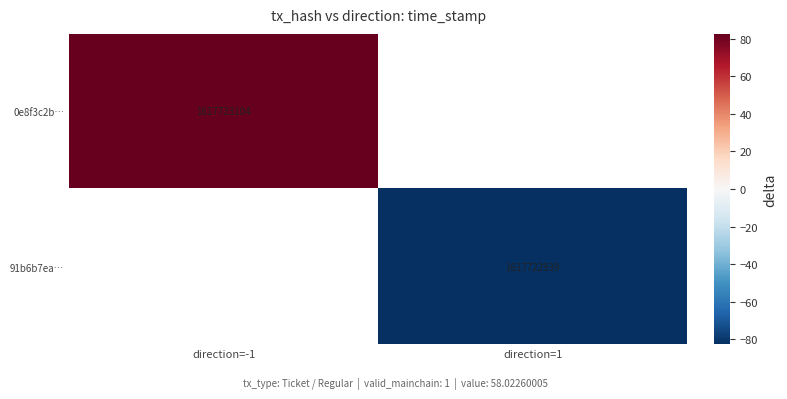

True or false: 0e8f3c2b… has a value of 1617723104.0 at direction=-1.

True